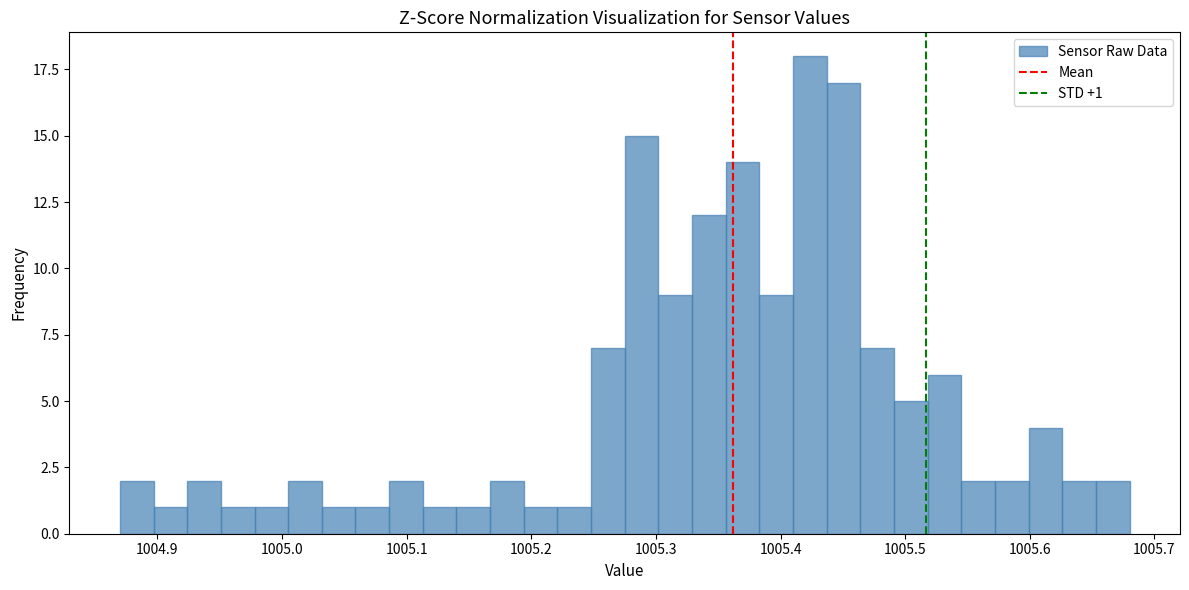

Read against the x-axis, roughly where is the centre of the tallest bar?

1005.42